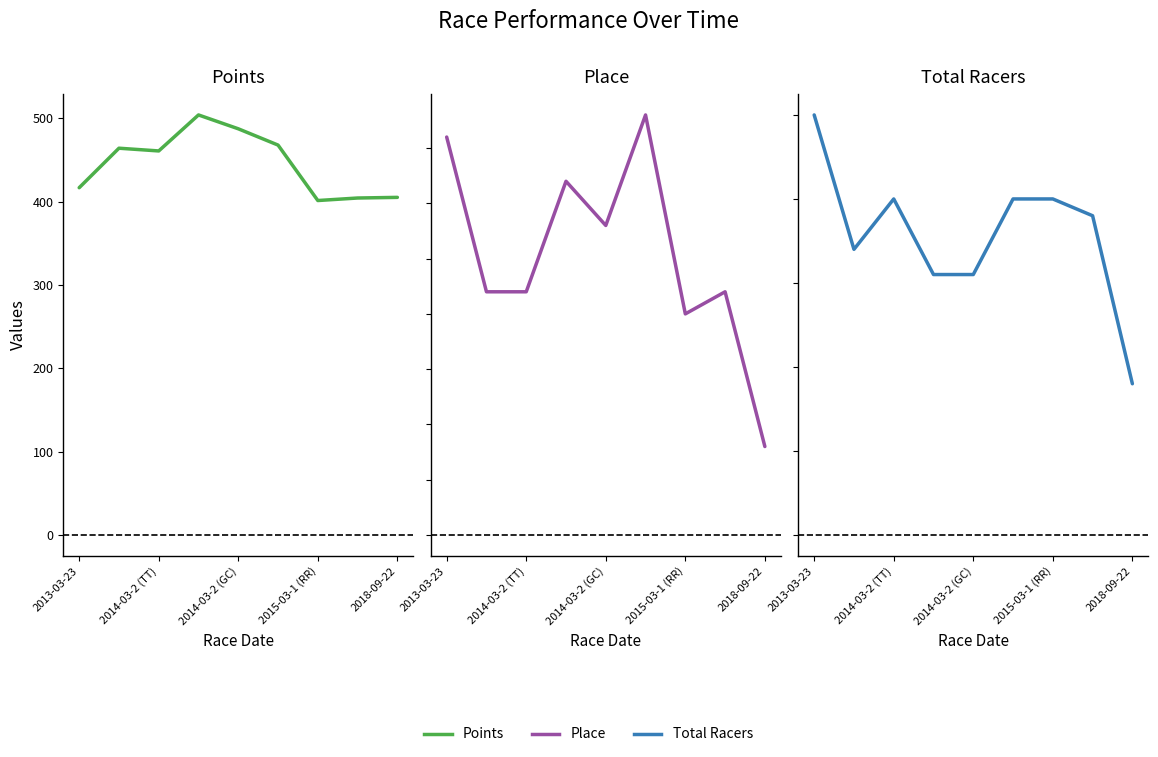

In Points, how many points are lower than both neighbors (excluding endpoints)?

2